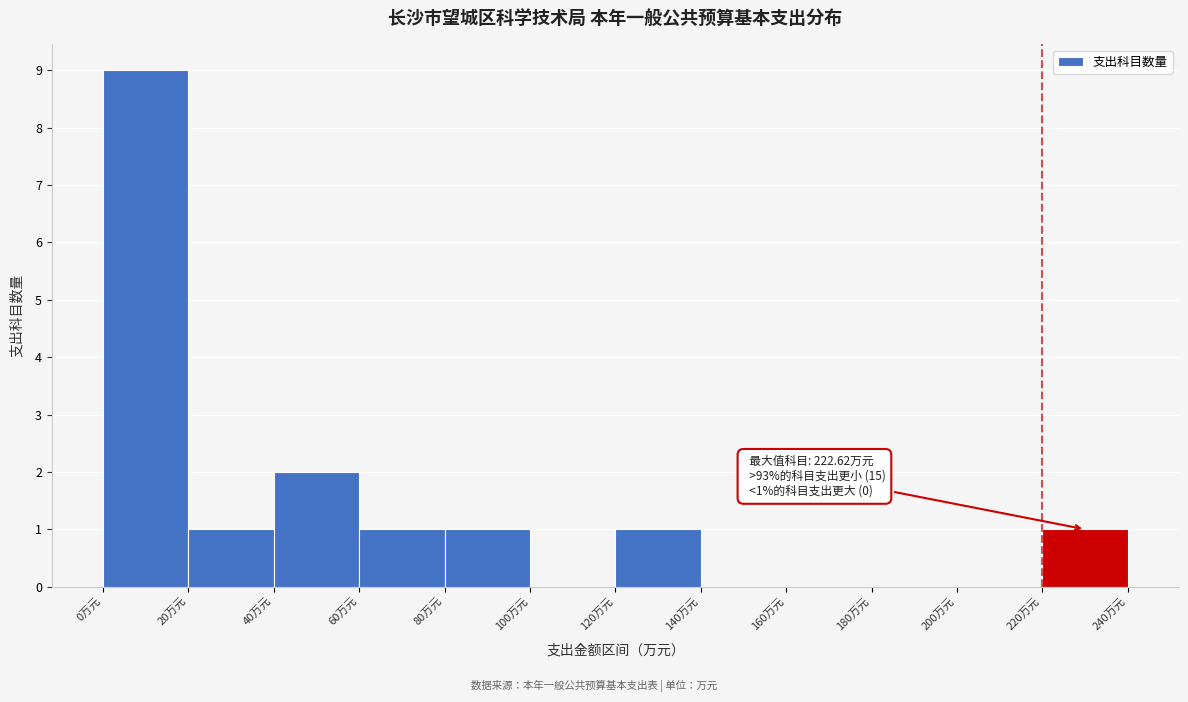

Over which range of the x-axis is the bar tallest?

0 to 20